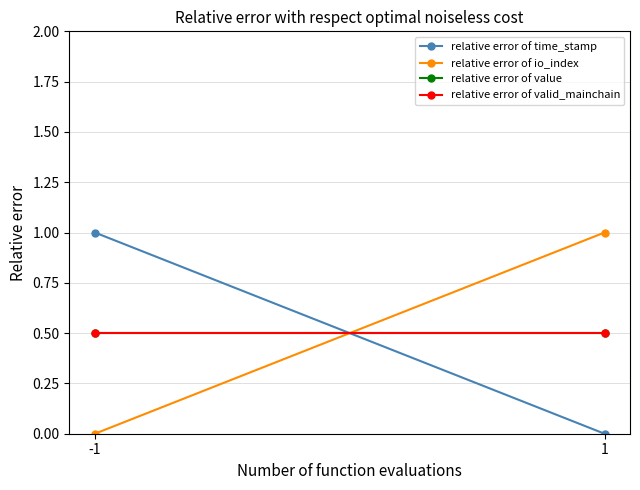

True or false: relative error of io_index has a value of 0.0 at -1.

True